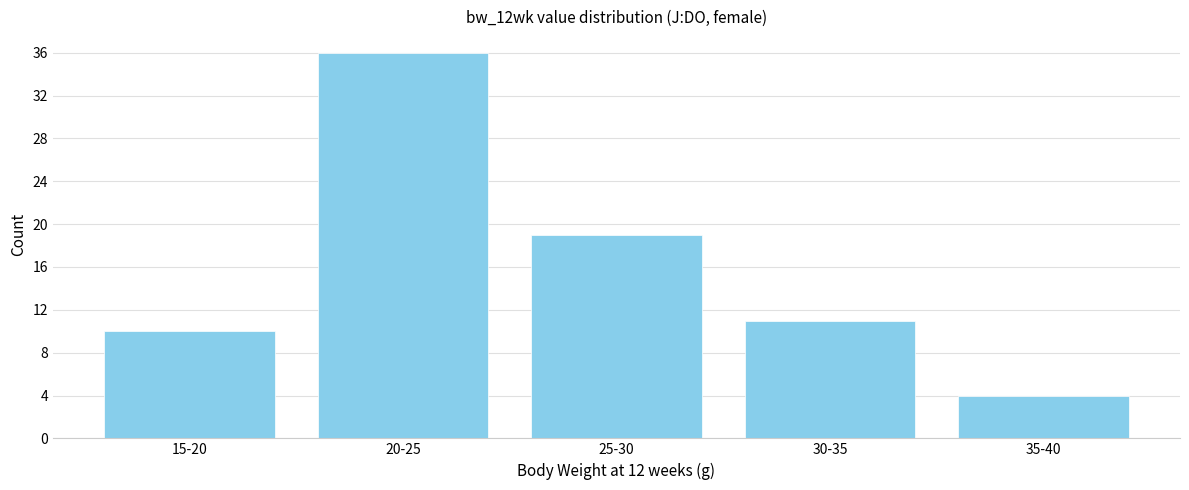

Reading left to right, extract all data points from this chart.

10	36	19	11	4